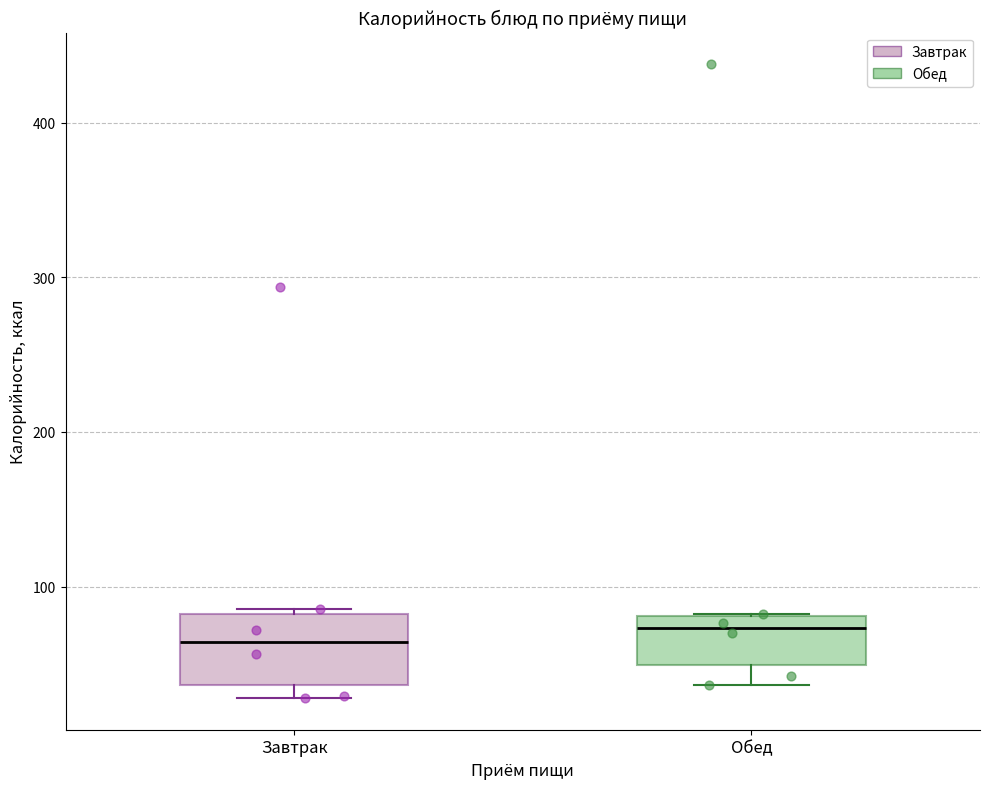

Reading left to right, read every box against the y-axis: the position of its median line, the range the box covers, and the ends of its whiskers. The values are not printed on the chart, so give them approximately, as read against the axis.

Завтрак: median 60, box 40 to 80, whiskers 30 to 90
Обед: median 70, box 50 to 80, whiskers 40 to 80